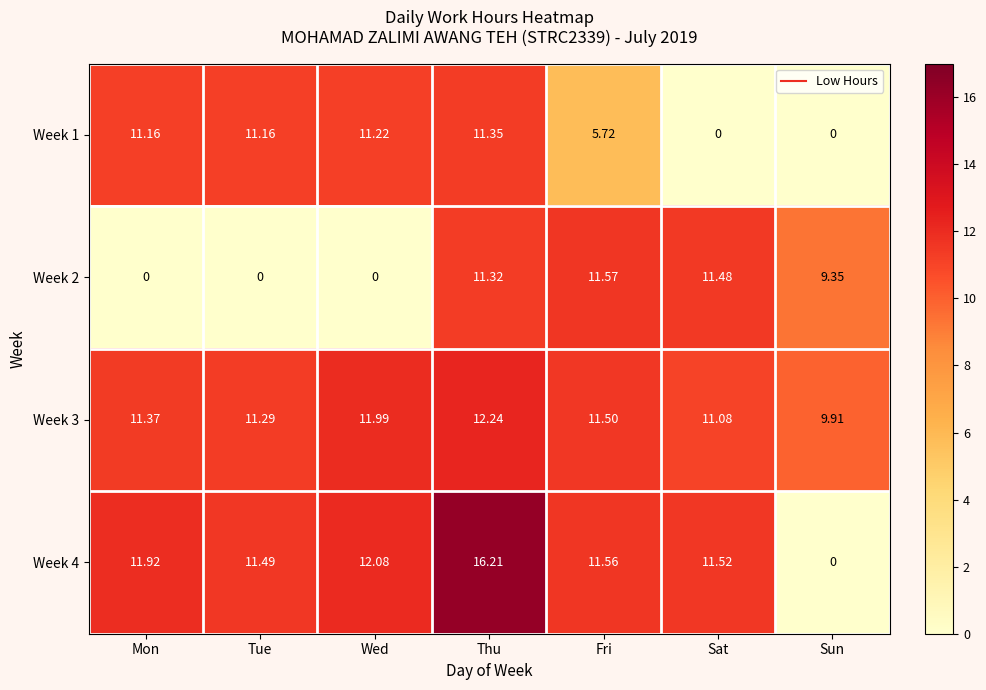

Which category has the lowest value in the Week 4 series?

Sun